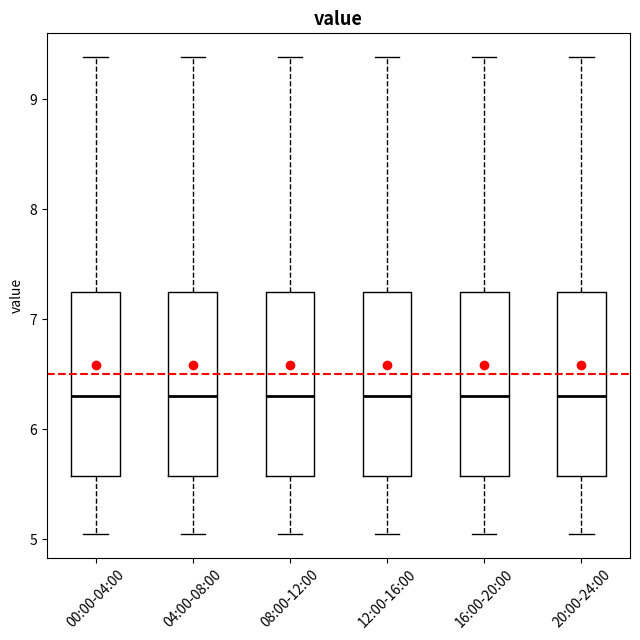

Reading left to right, transcribe this box plot: for each box, give where its median line is, the range the box spans, and where its two whiskers end, as read against the y-axis. The values are not printed on the chart, so give them approximately, as read against the axis.

00:00-04:00: median 6.3, box 5.6 to 7.3, whiskers 5.1 to 9.4
04:00-08:00: median 6.3, box 5.6 to 7.3, whiskers 5.1 to 9.4
08:00-12:00: median 6.3, box 5.6 to 7.3, whiskers 5.1 to 9.4
12:00-16:00: median 6.3, box 5.6 to 7.3, whiskers 5.1 to 9.4
16:00-20:00: median 6.3, box 5.6 to 7.3, whiskers 5.1 to 9.4
20:00-24:00: median 6.3, box 5.6 to 7.3, whiskers 5.1 to 9.4